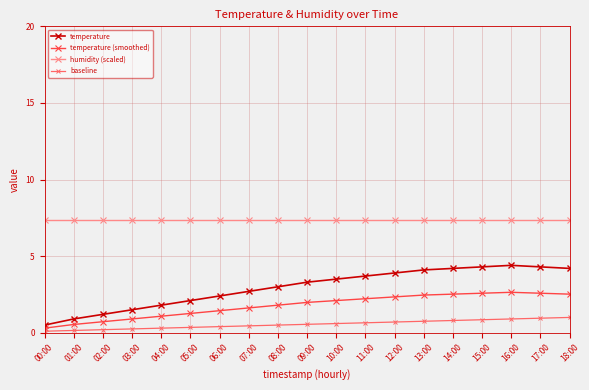

Rank the series at 18:00 from lowest to highest value.

baseline, temperature (smoothed), temperature, humidity (scaled)